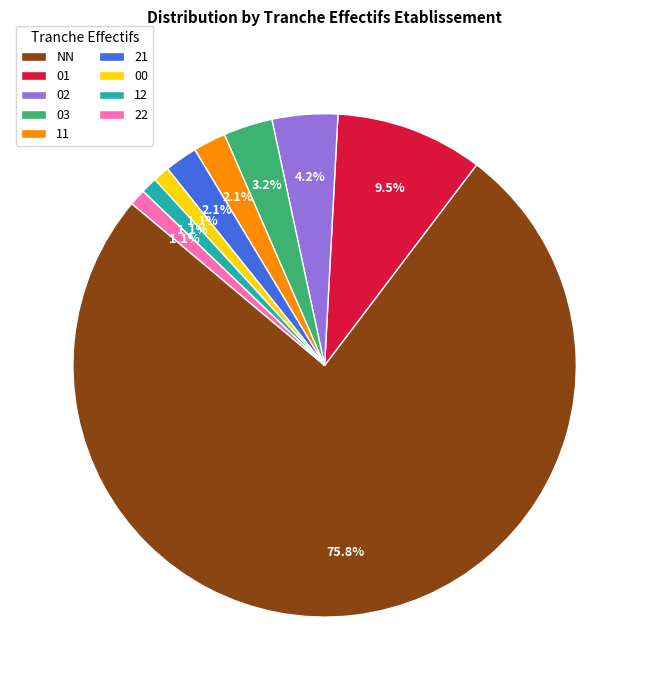

To the nearest percent, what percentage of the pie is 22?

1%